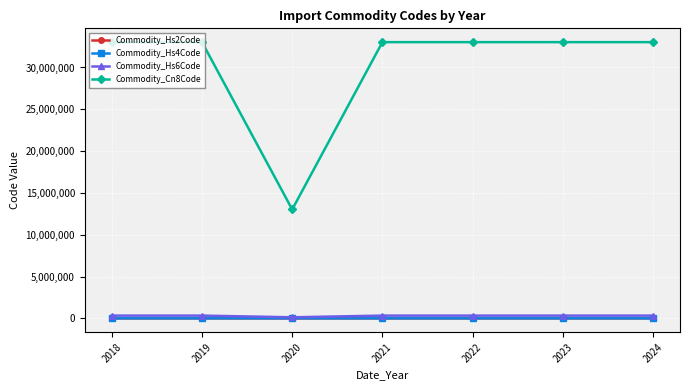

What are all the series names shown in the legend?

Commodity_Hs2Code, Commodity_Hs4Code, Commodity_Hs6Code, Commodity_Cn8Code